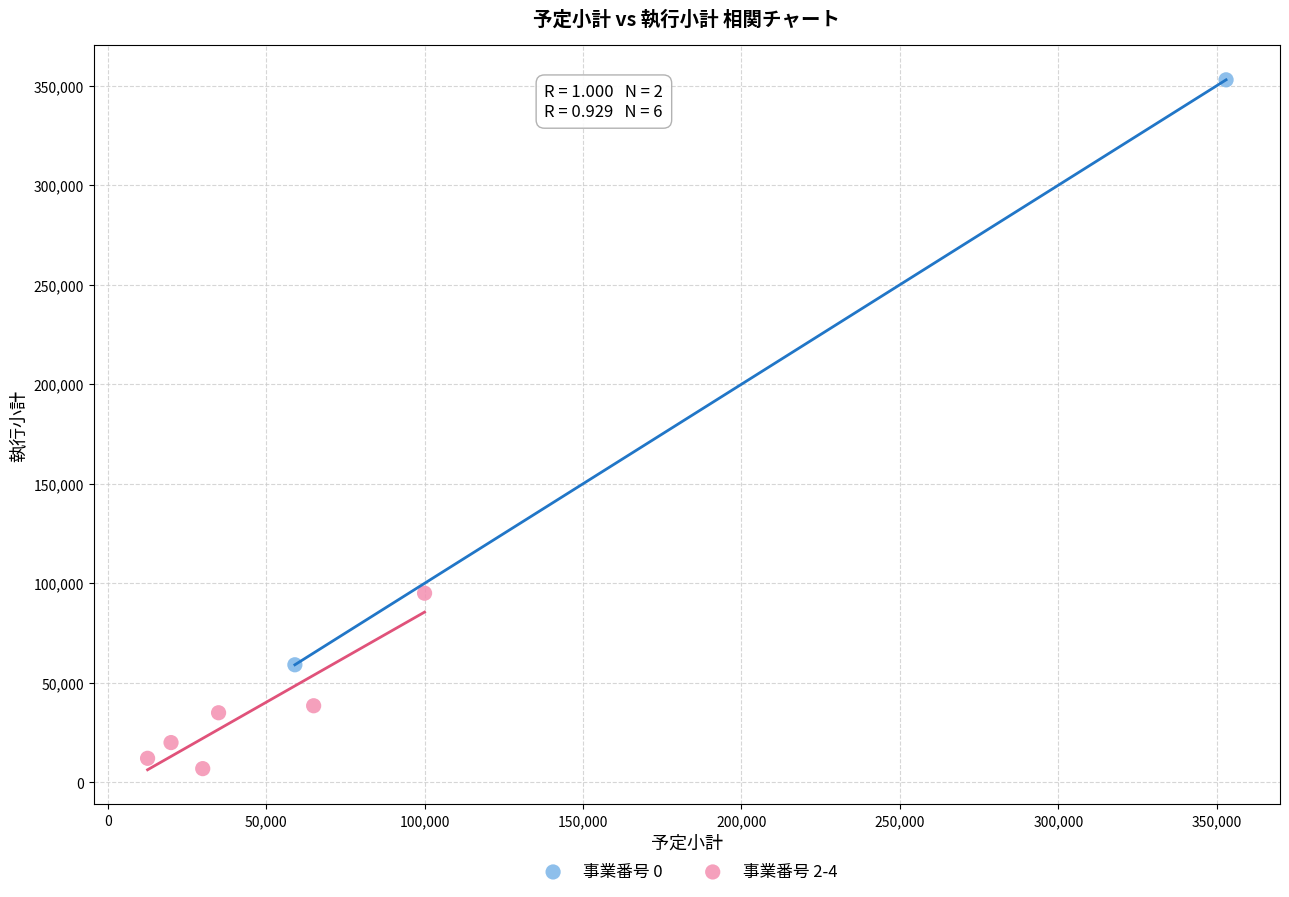

What are all the series names shown in the legend?

事業番号 0, 事業番号 2-4